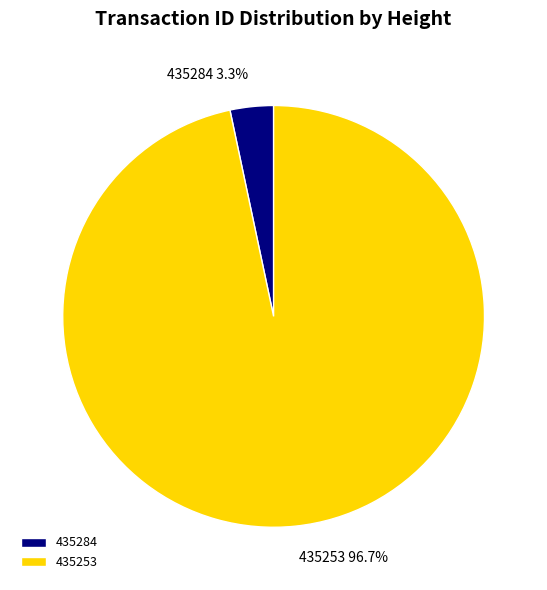

Does 435284 account for over 50% of the chart?

No